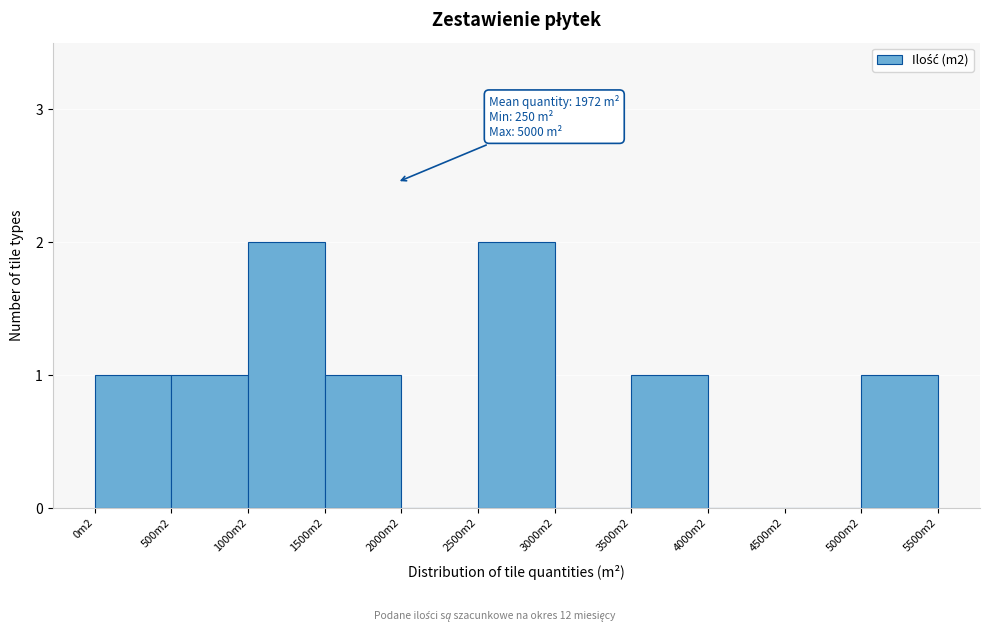

Reading left to right, what are all the values shown in this chart?

0m2=1	500m2=1	1000m2=2	1500m2=1	2000m2=0	2500m2=2	3000m2=0	3500m2=1	4000m2=0	4500m2=0	5000m2=1